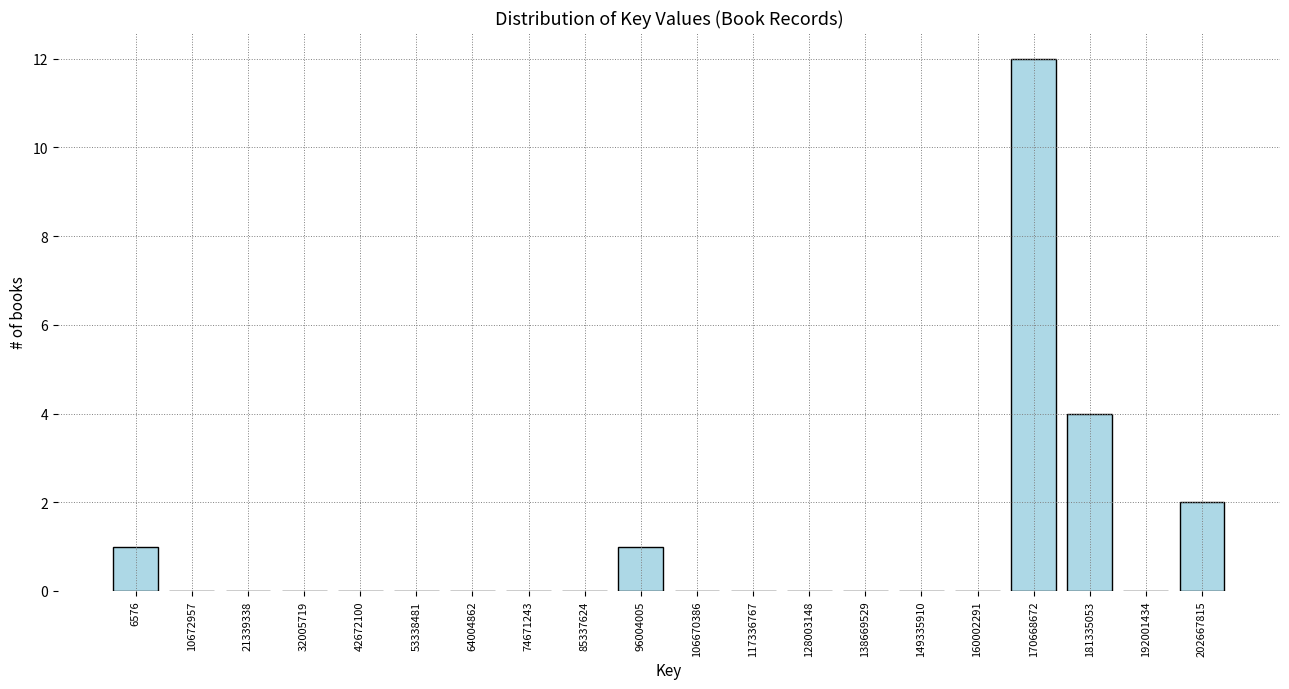

Reading left to right, extract all data points from this chart.

6576=1	10672957=0	21339338=0	32005719=0	42672100=0	53338481=0	64004862=0	74671243=0	85337624=0	96004005=1	106670386=0	117336767=0	128003148=0	138669529=0	149335910=0	160002291=0	170668672=12	181335053=4	192001434=0	202667815=2